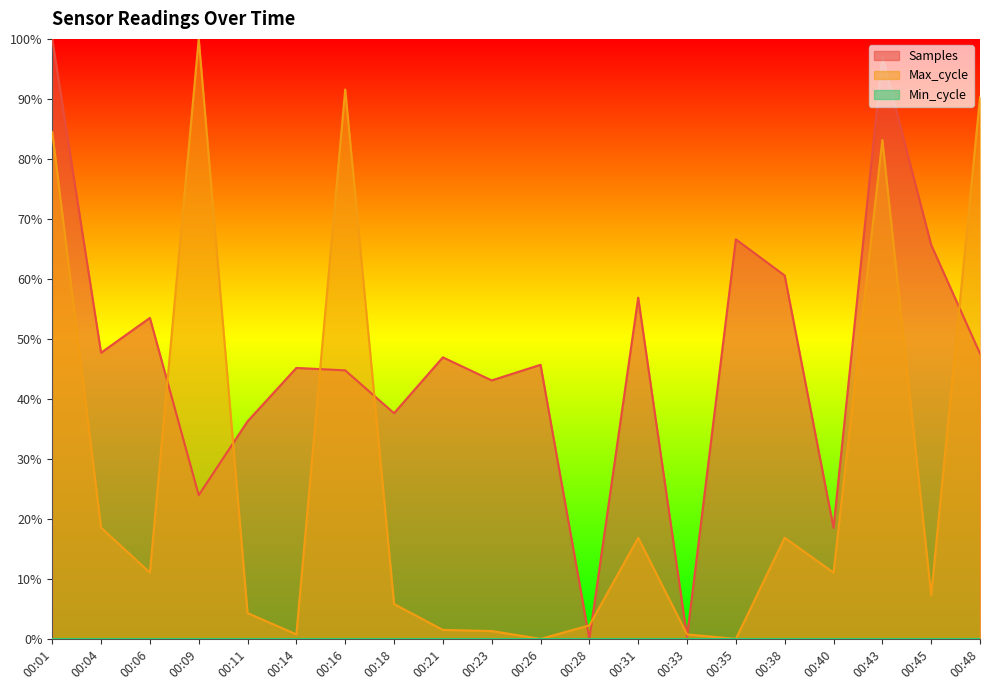

At which category does Samples reach its first local peak?

00:06